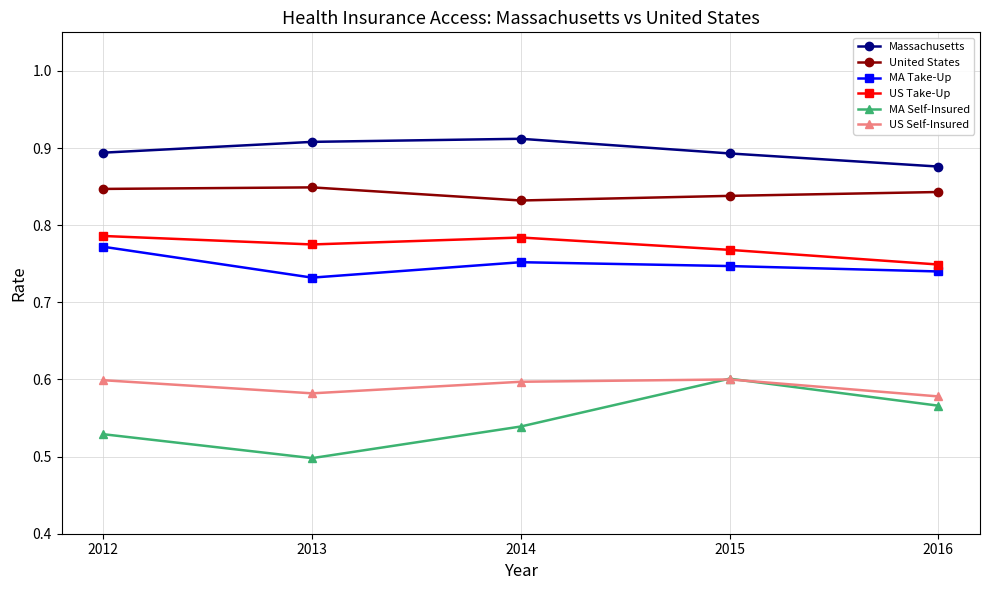

True or false: MA Self-Insured and US Take-Up cross at least once.

False